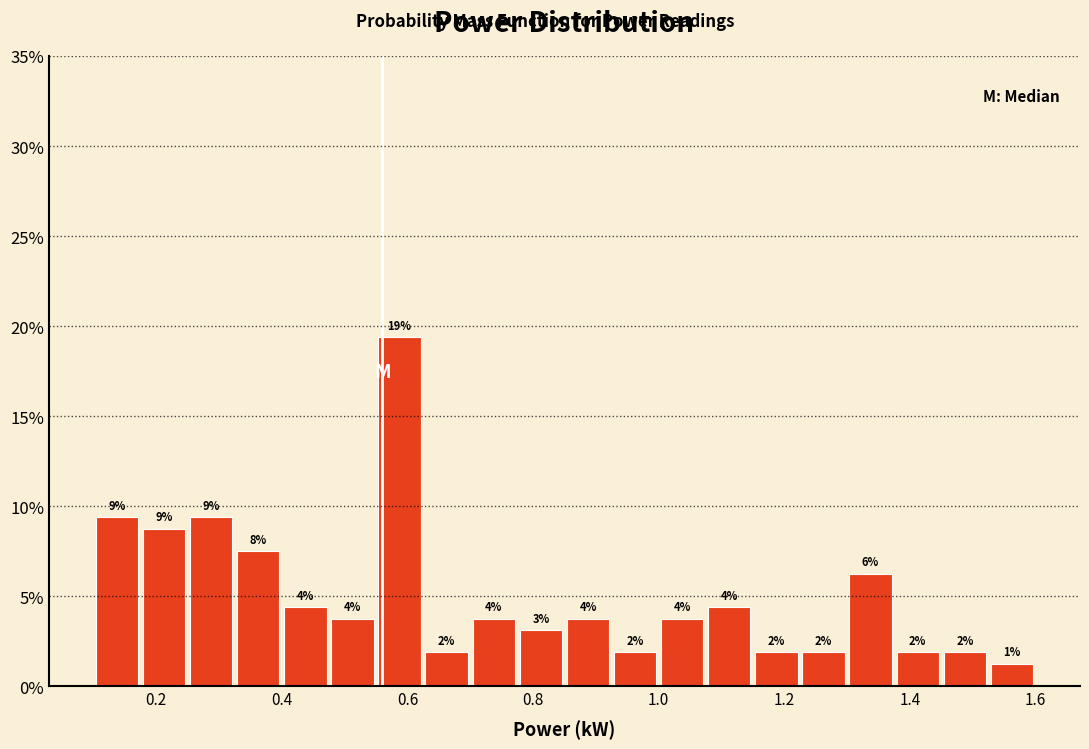

Around what value on the x-axis is the tallest bar? Give the approximate position of its centre, as read against the axis.

0.58